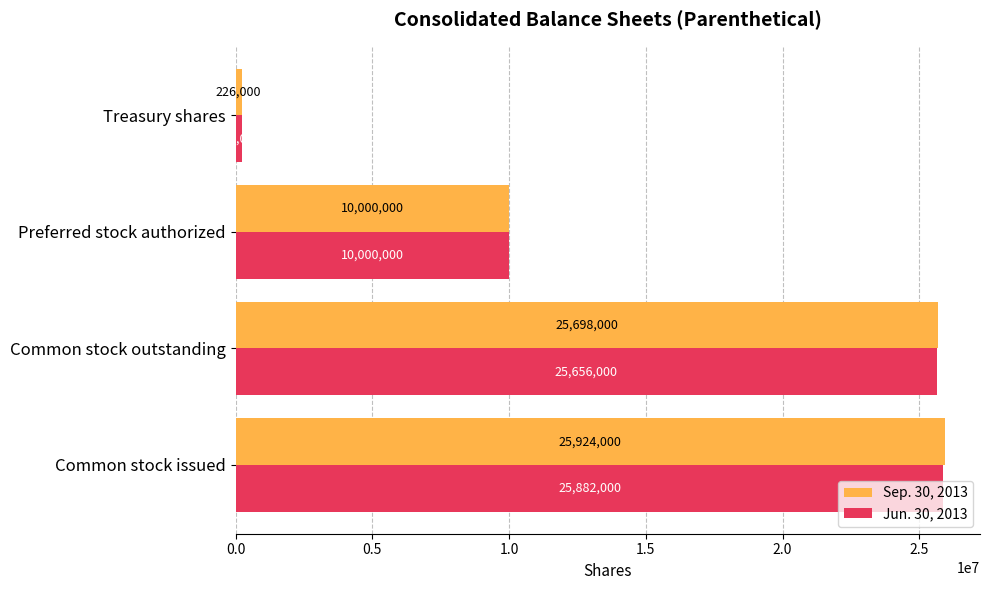

How many series are shown in this chart?

2